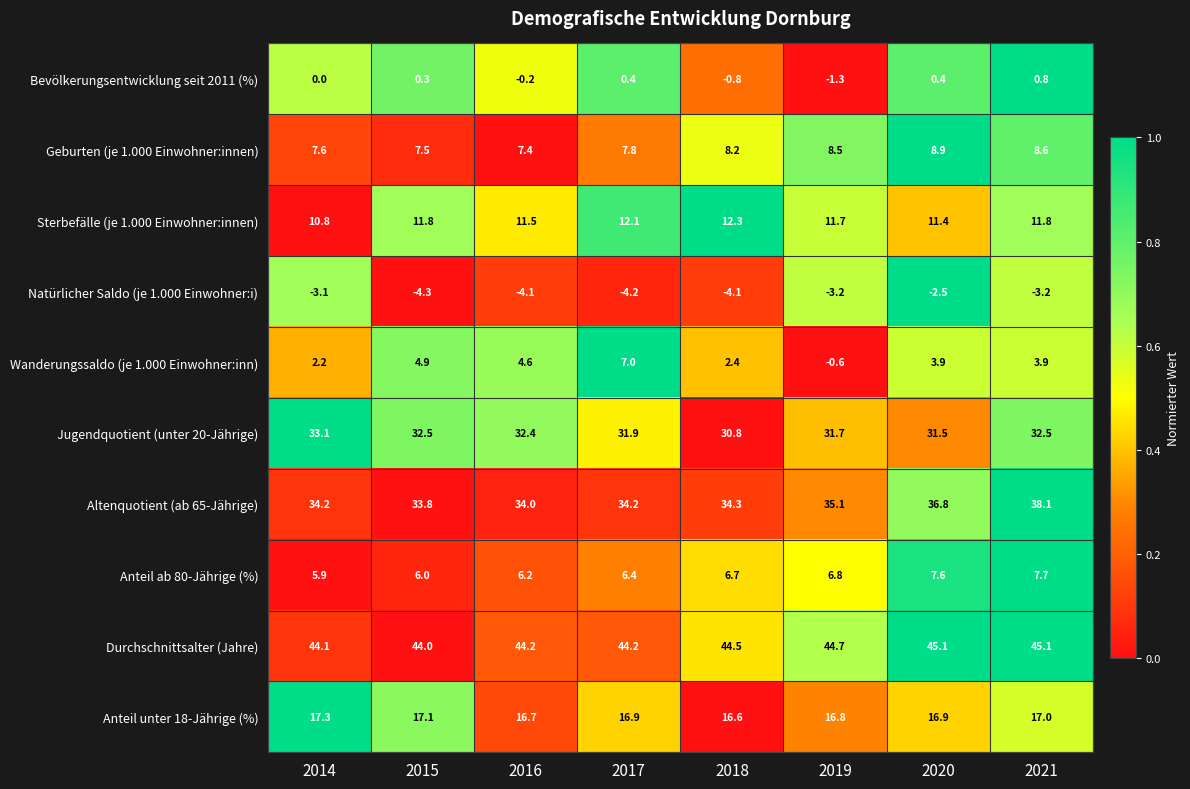

Is it true that Wanderungssaldo (je 1.000 Einwohner:inn) equals 2.2 at 2014?

True